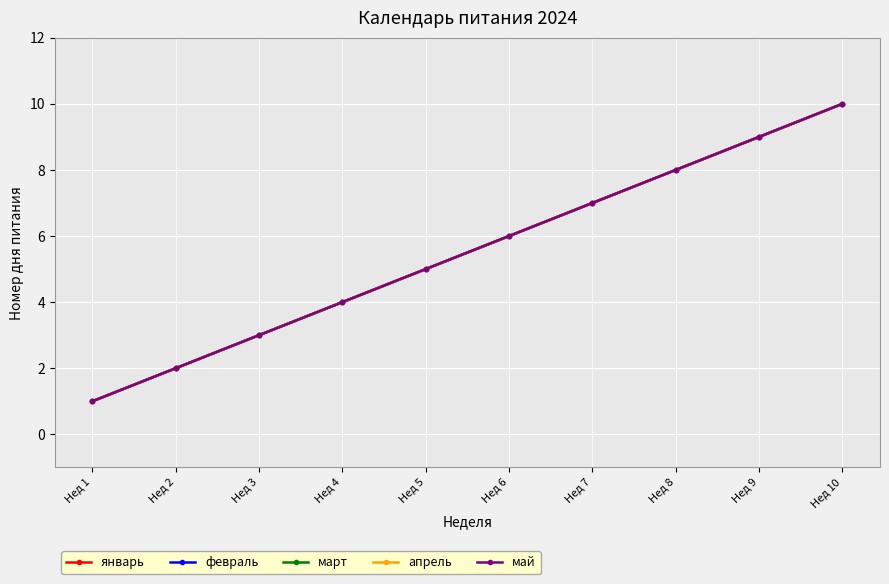

Is this an area chart (filled region under the line)?

No